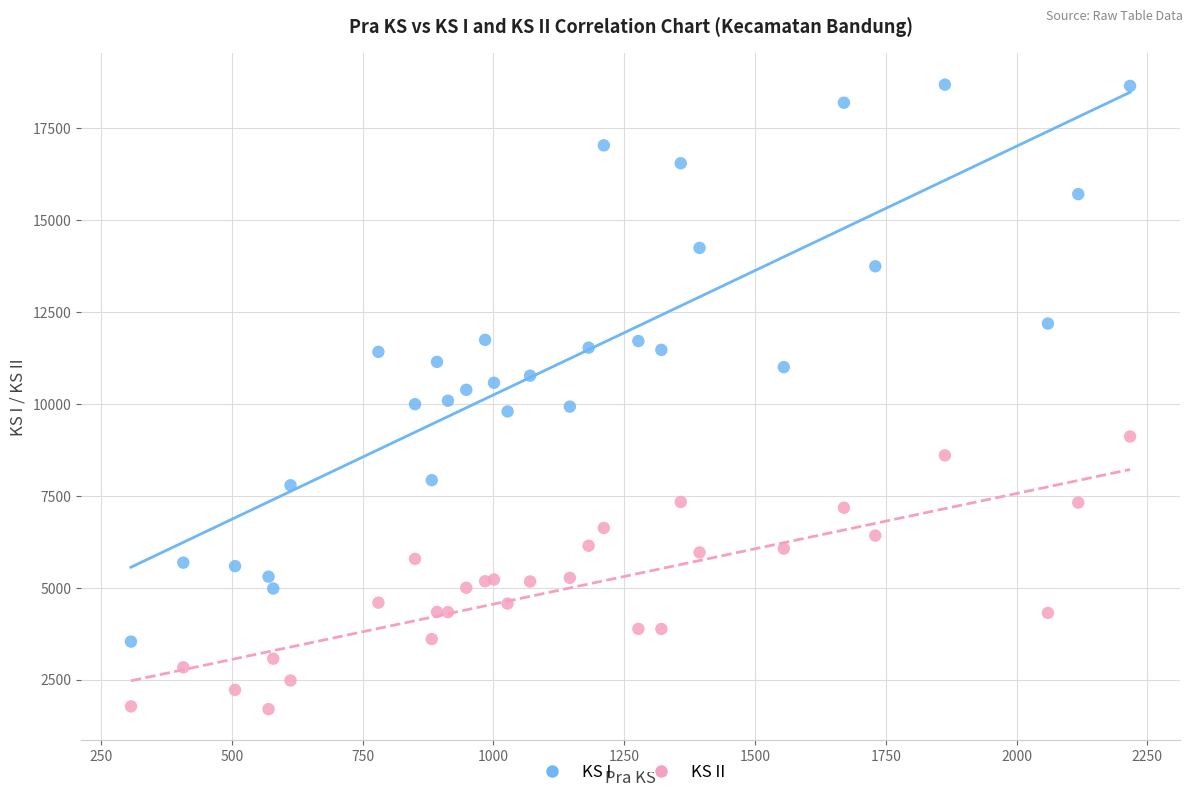

Which series reaches the minimum Y coordinate?

KS II